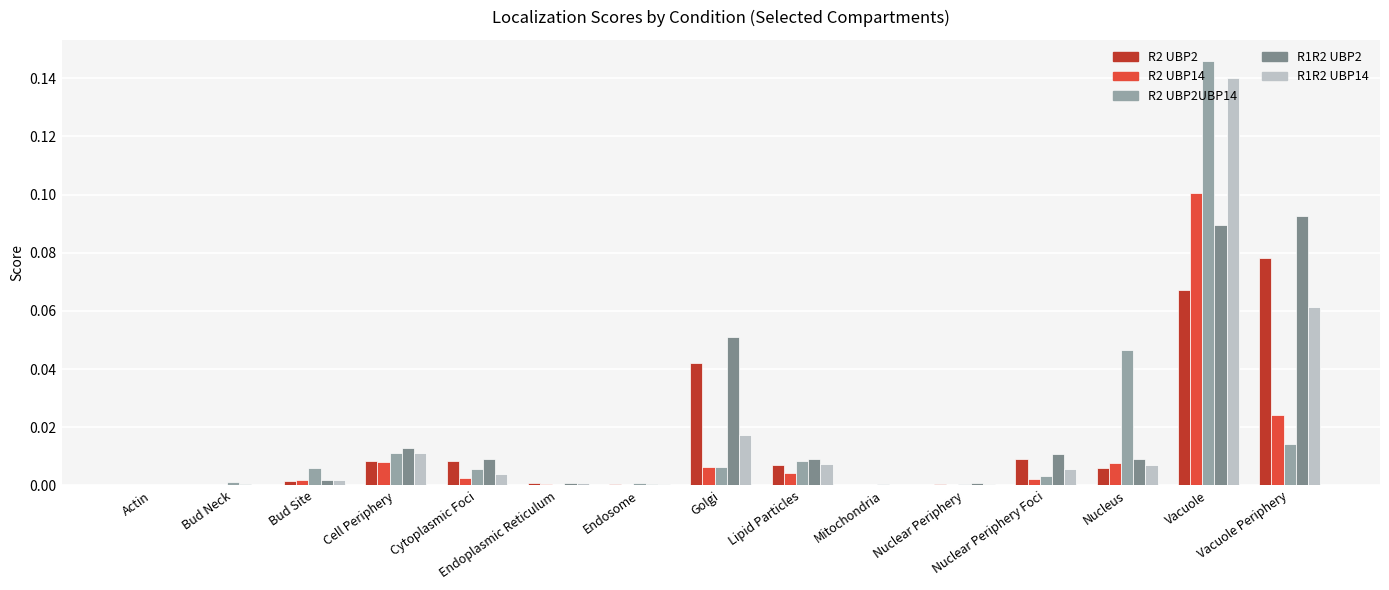

Which series changed the most between Cytoplasmic Foci and Vacuole?

R2 UBP2UBP14